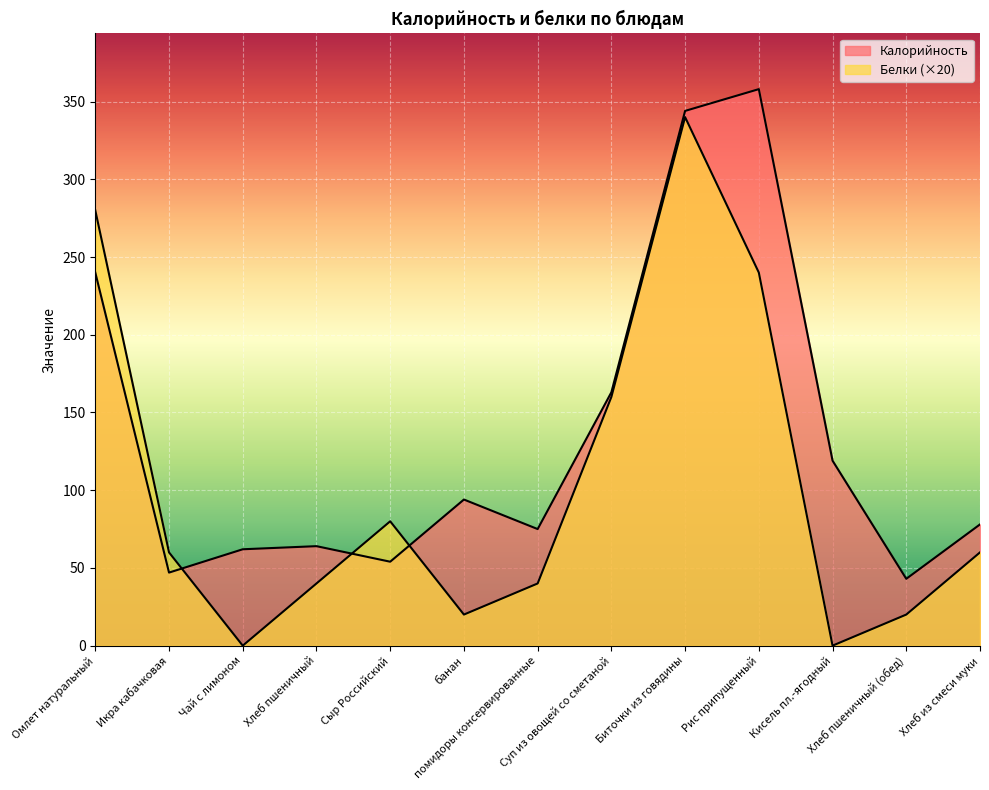

What is the average value of the Калорийность series?

134